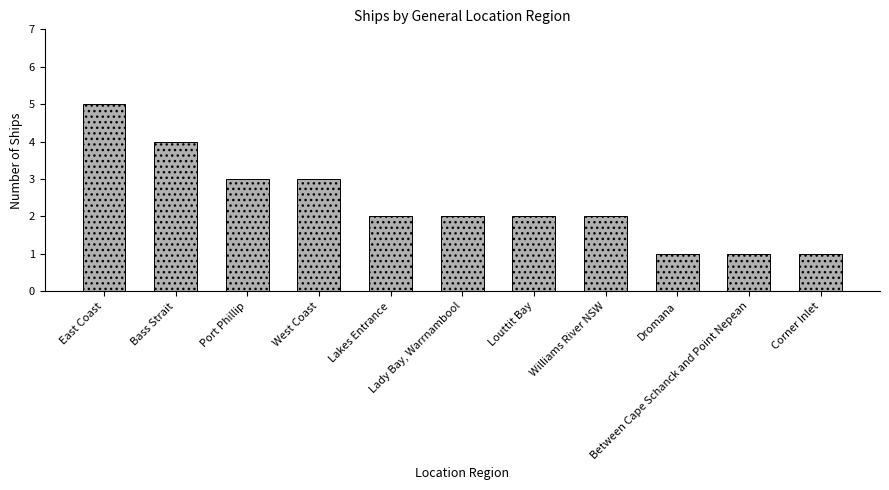

What is the sum of all values?

26